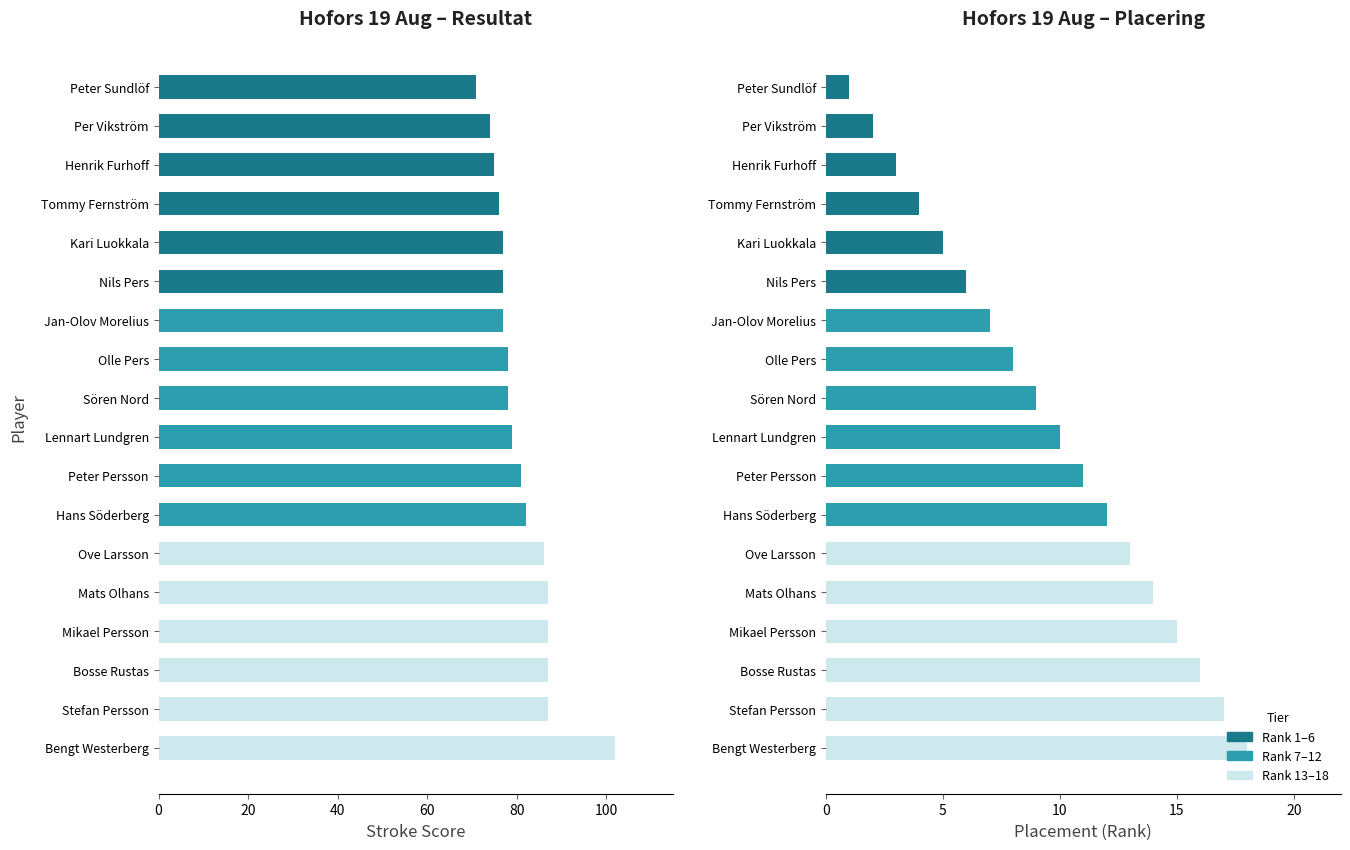

Which series has the largest total across all categories?

Resultat